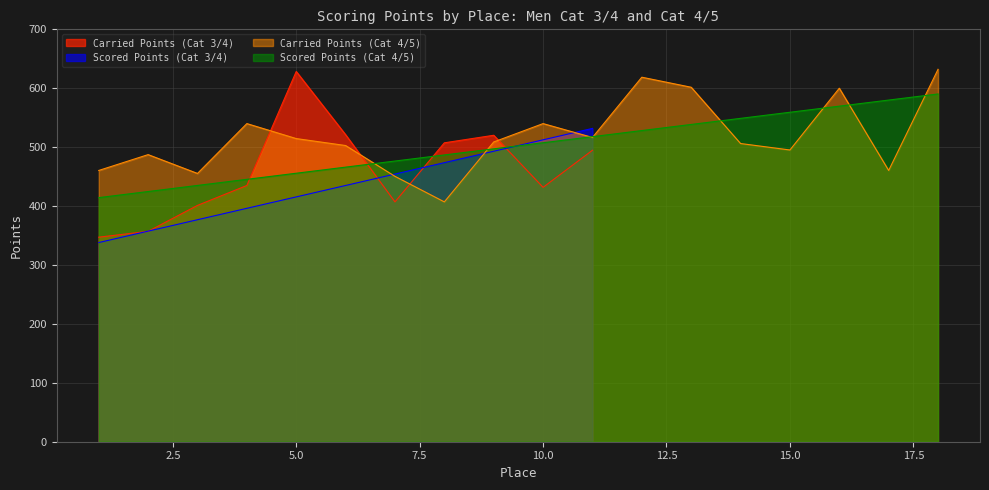

What is the minimum value for Carried Points (Cat 3/4)?

347.2